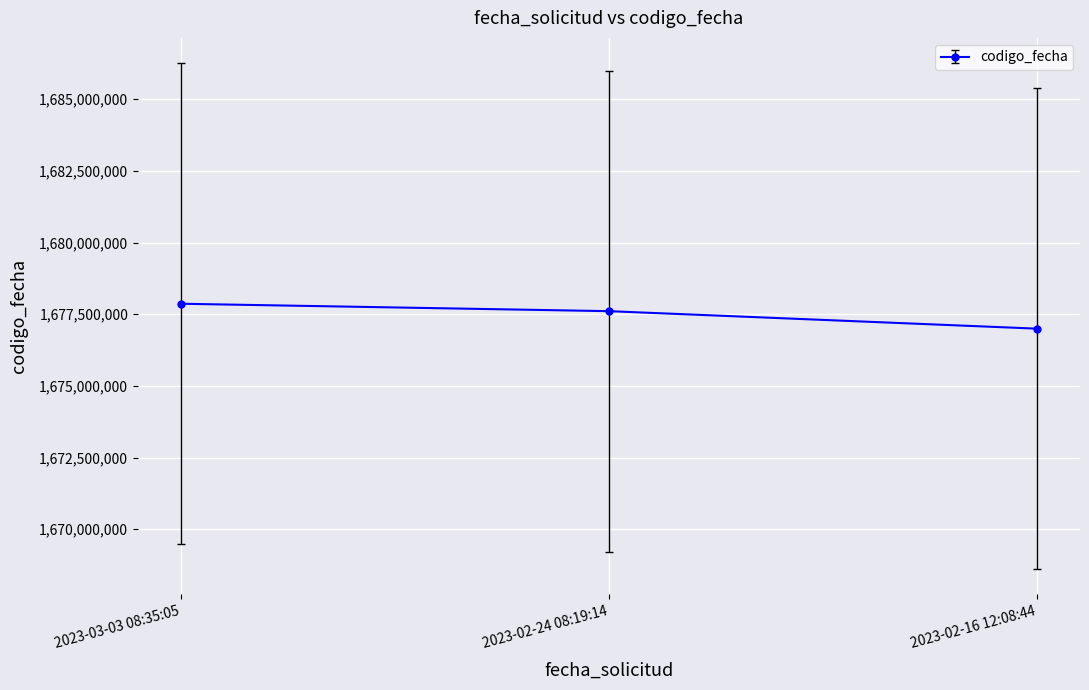

What is the average value?

1677488767